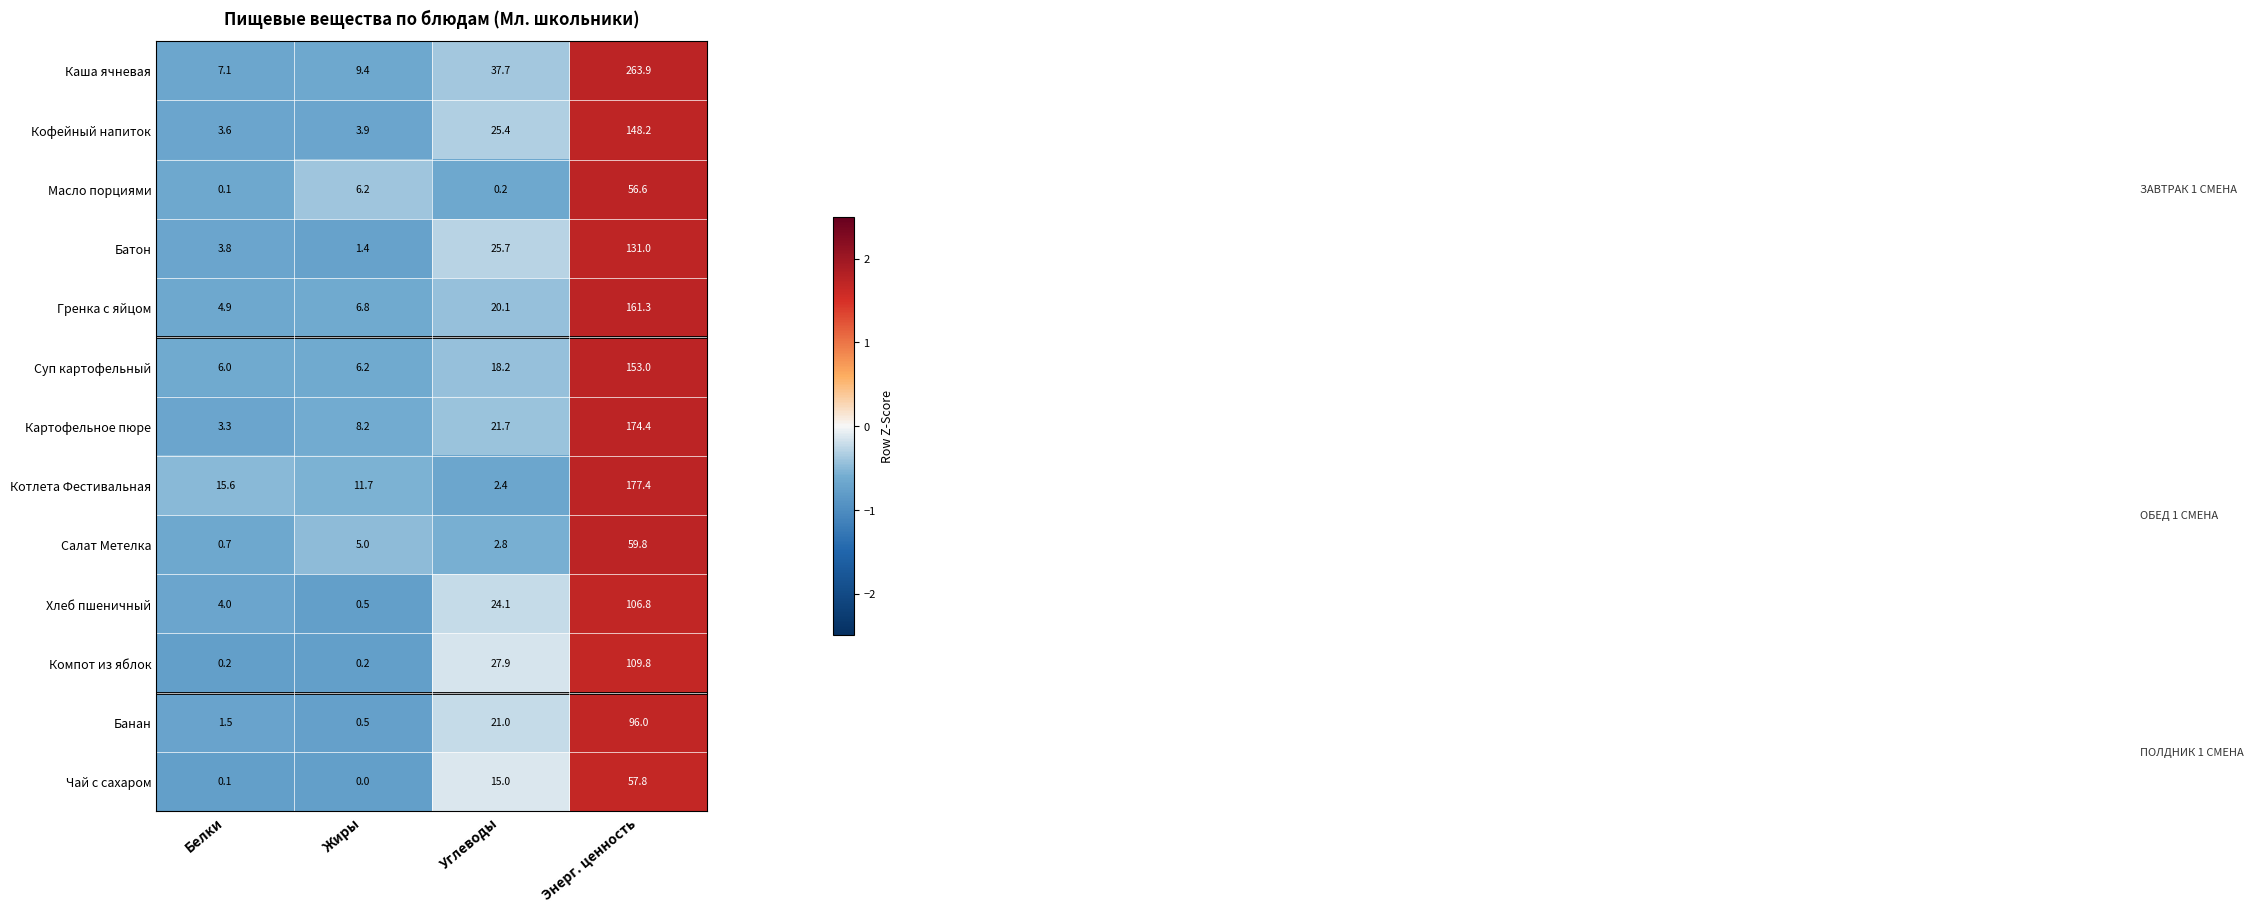

Which series has the largest total across all categories?

Каша ячневая